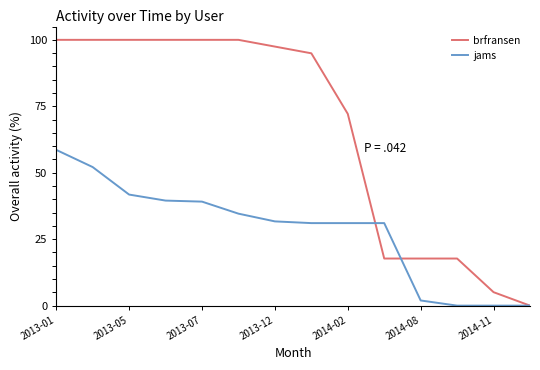

Which series has the largest total across all categories?

brfransen